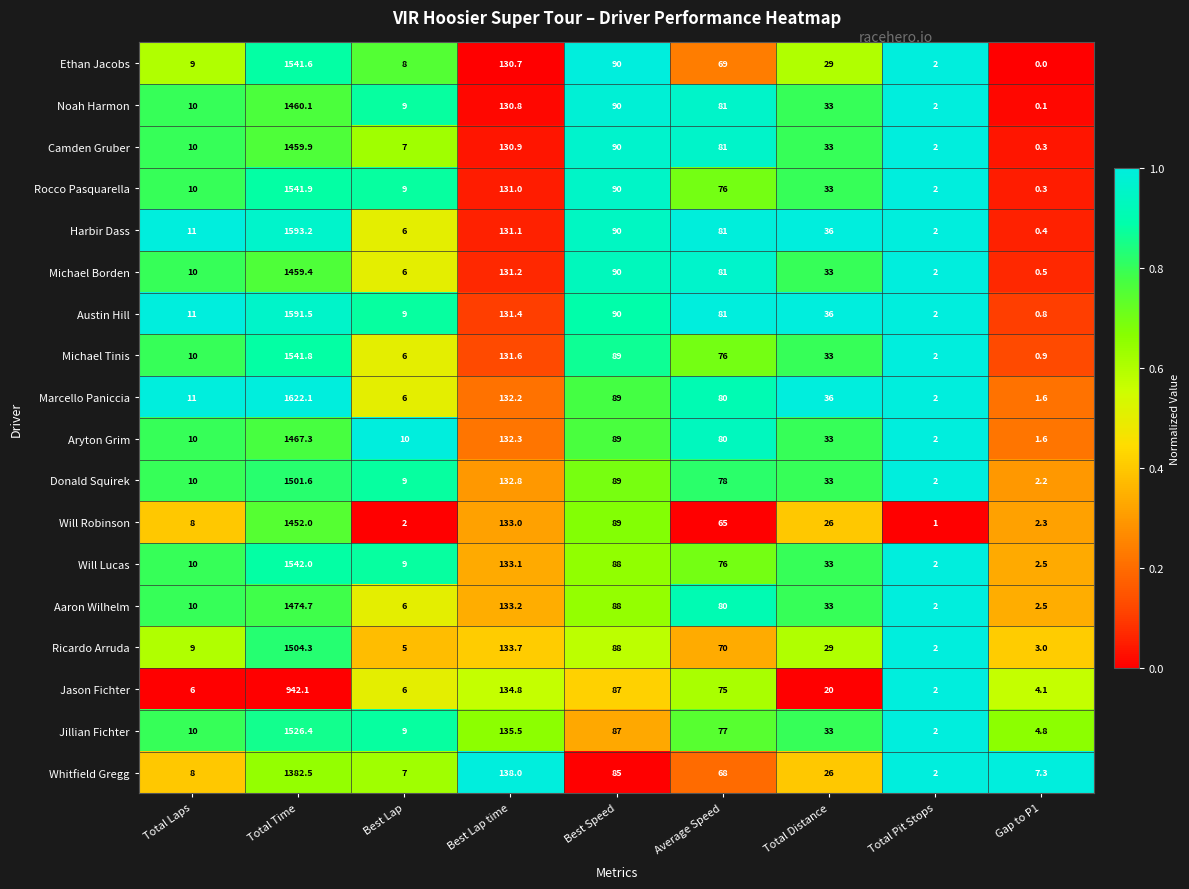

Which label corresponds to the smallest value in the chart?

Gap to P1